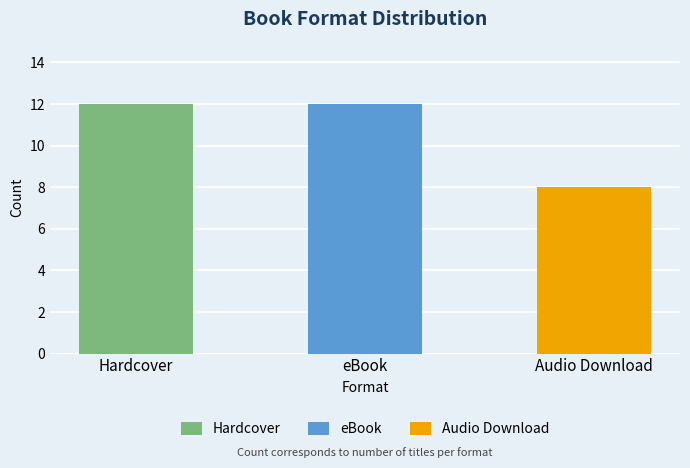

The value of Hardcover at 5 is 12. True or false?

True